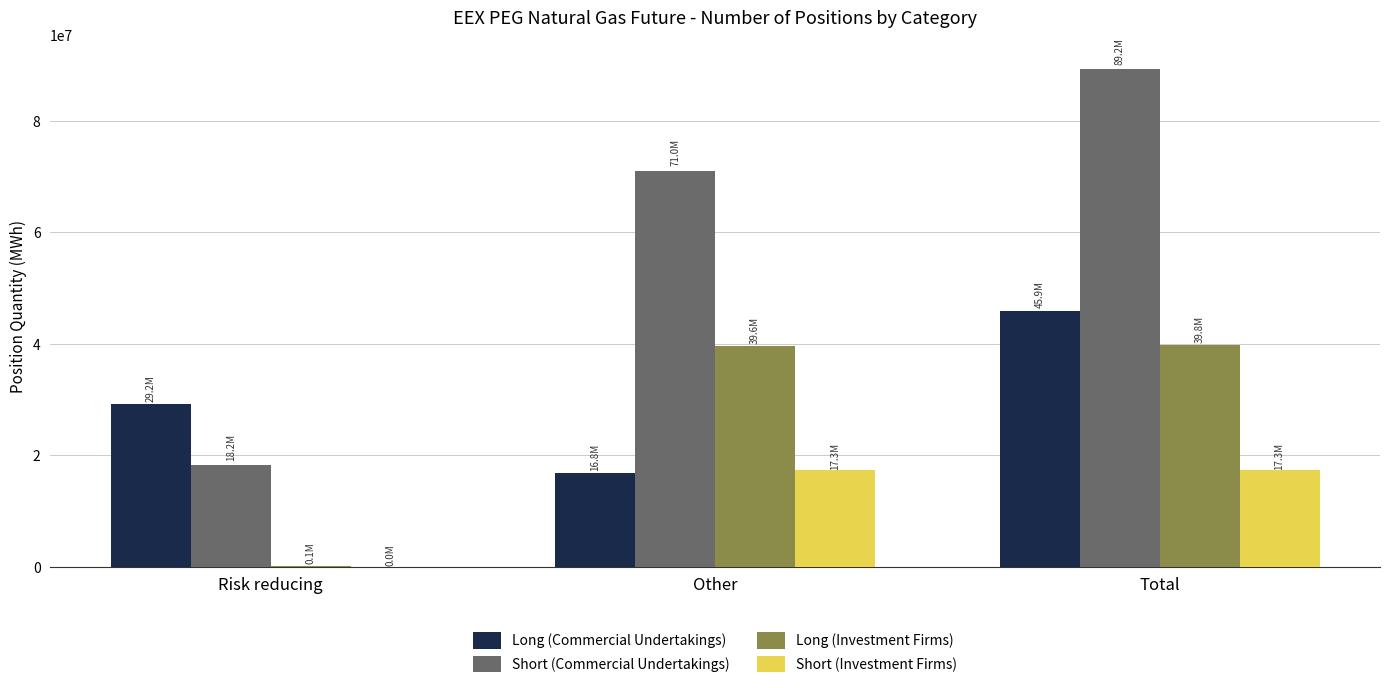

The value of Long (Commercial Undertakings) at Risk reducing is 8401943. True or false?

False